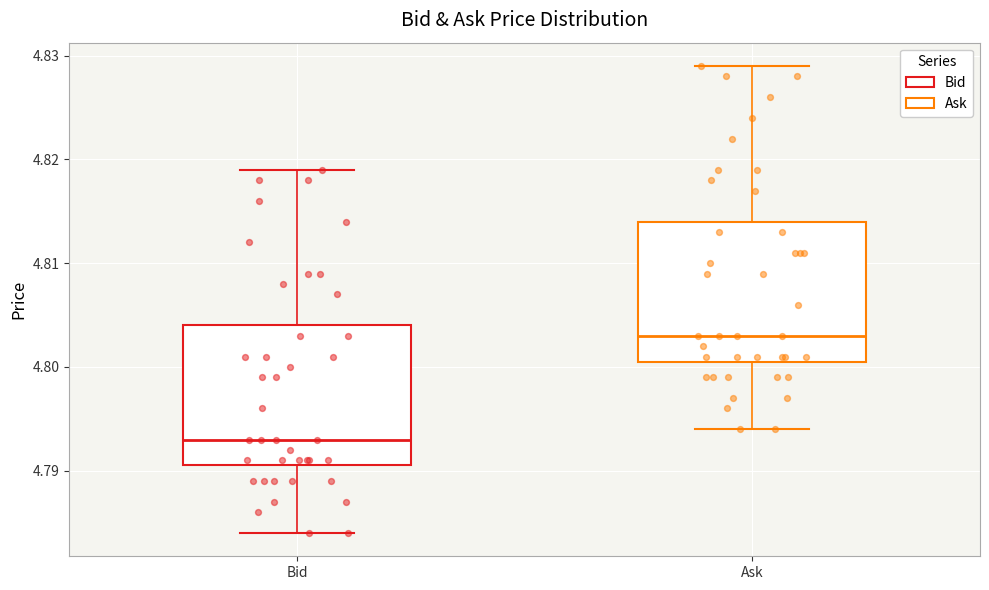

Which box has the lowest median line?

Bid